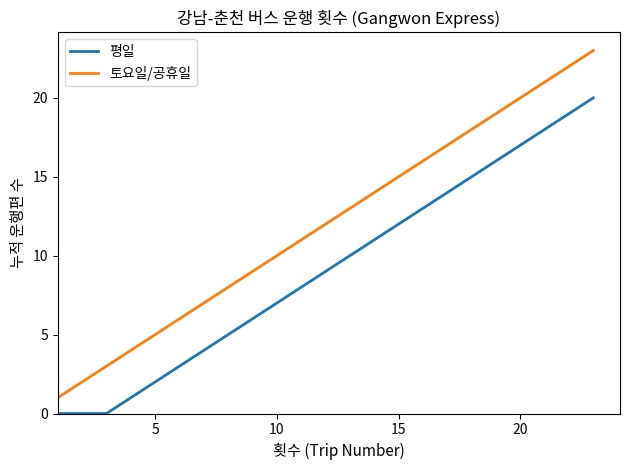

What is the difference between the maximum and minimum values in the 토요일/공휴일 series?

22